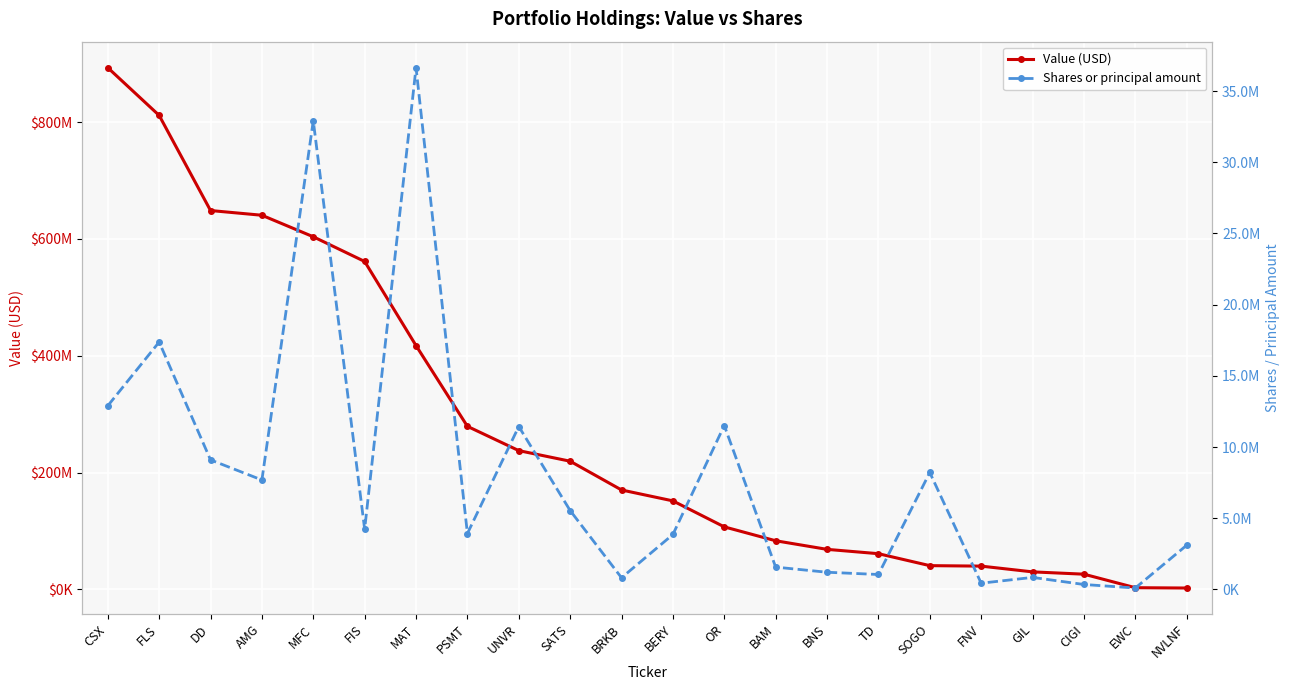

What is the label of the 14th point from the left?

BAM